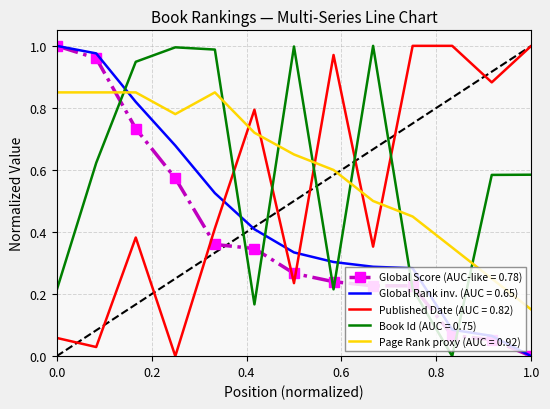

True or false: Page Rank proxy (AUC = 0.92) and Global Rank inv. (AUC = 0.65) cross at least once.

True